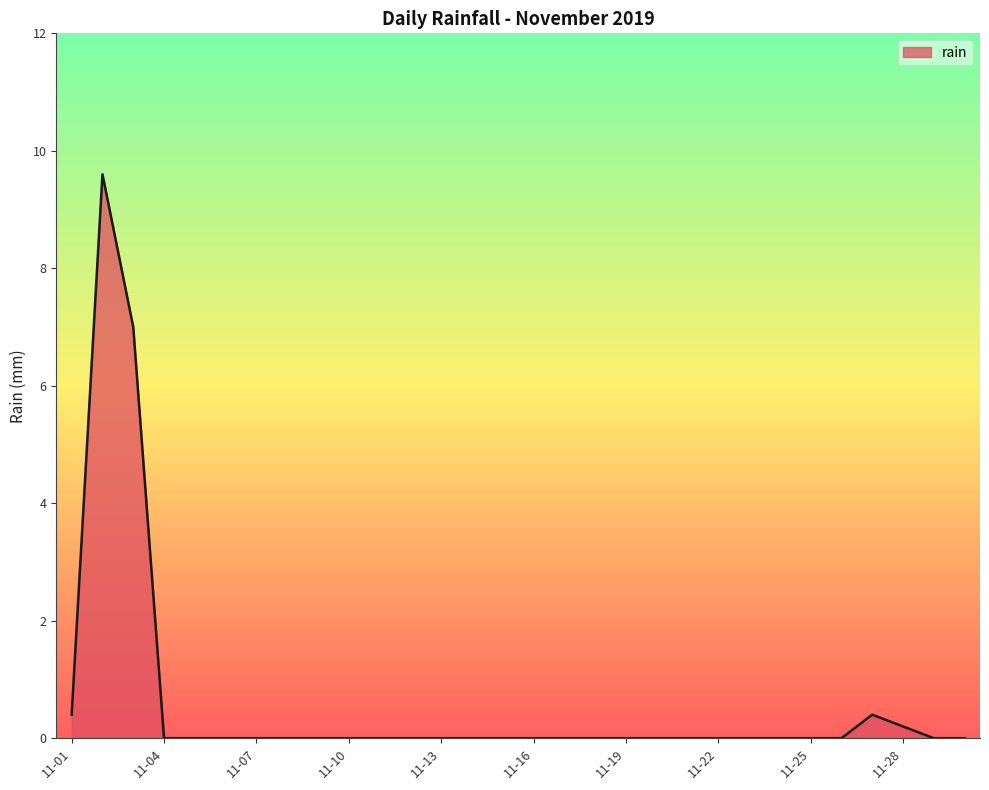

True or false: the data has more than 0 interior local peaks.

True